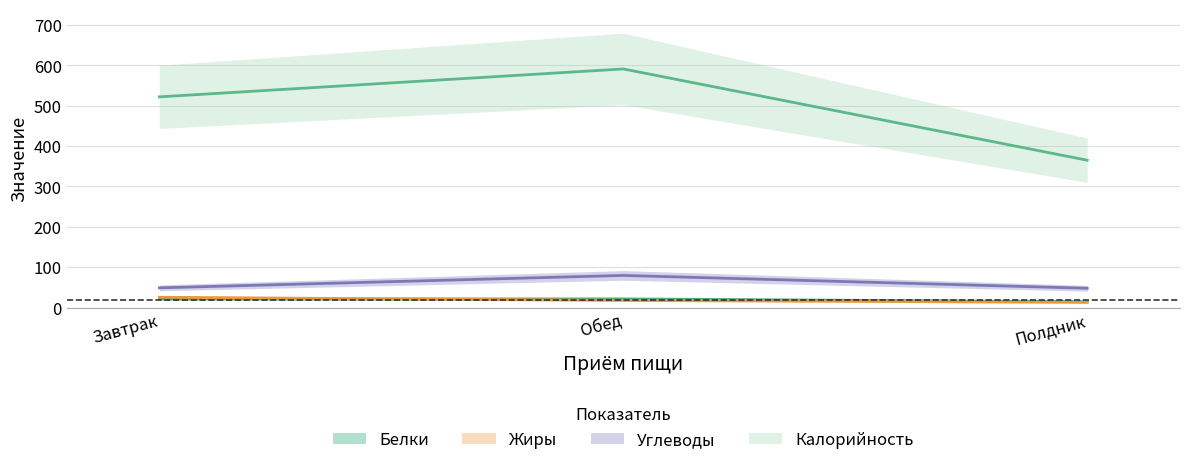

Is it true that Калорийность equals 522.0 at Завтрак?

True